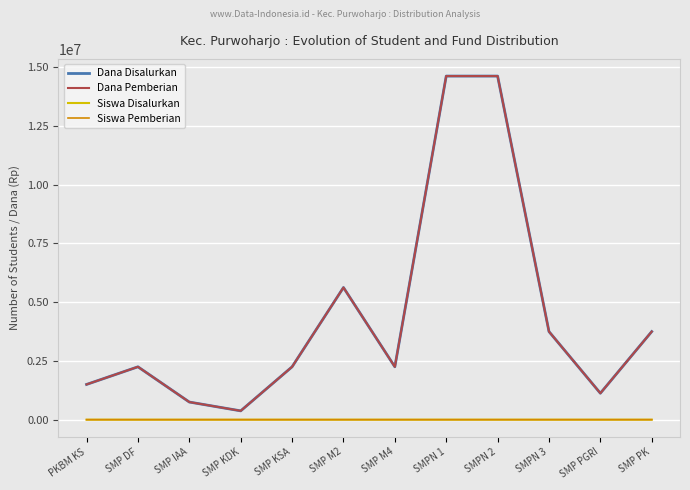

Does the chart have visible grid lines?

Yes